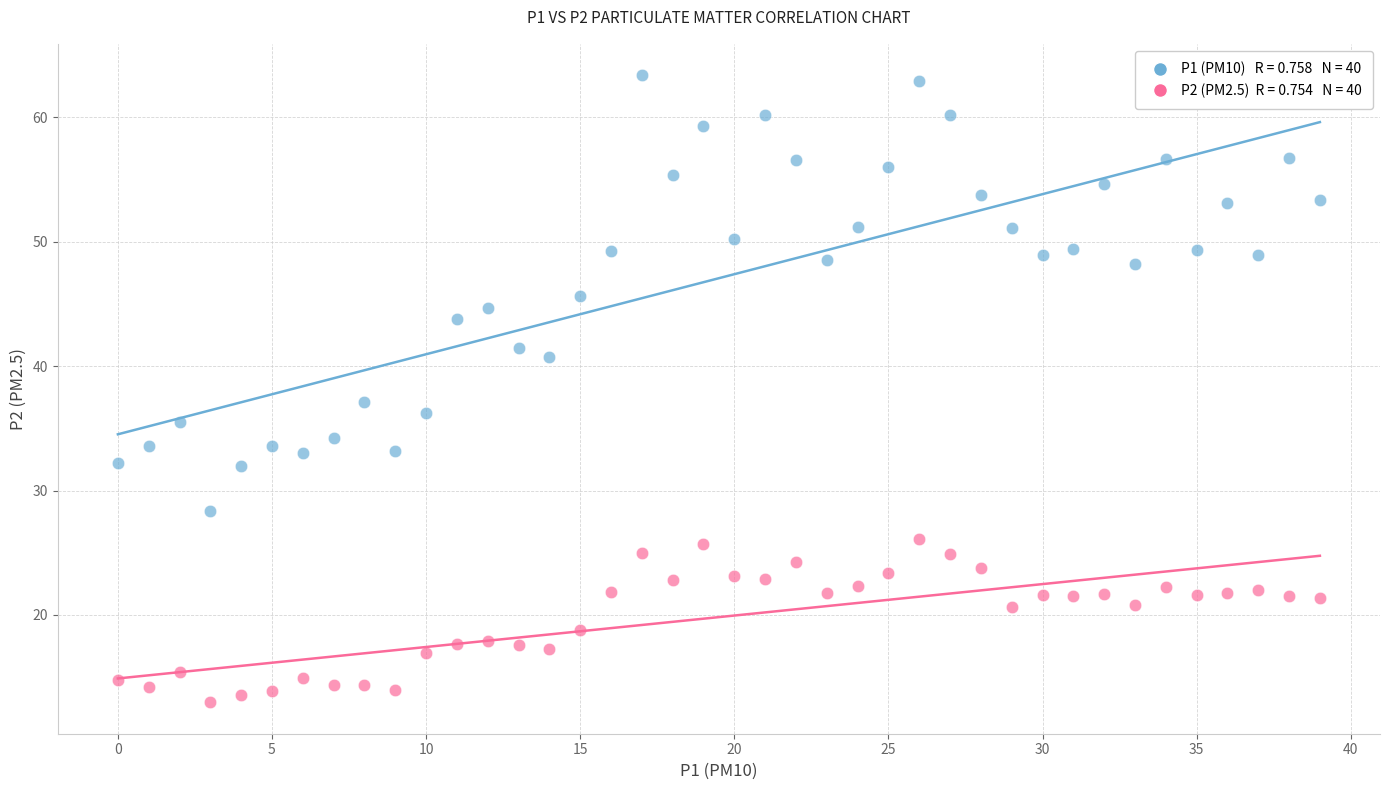

Across all series, what Y value is closest to 38?

37.1